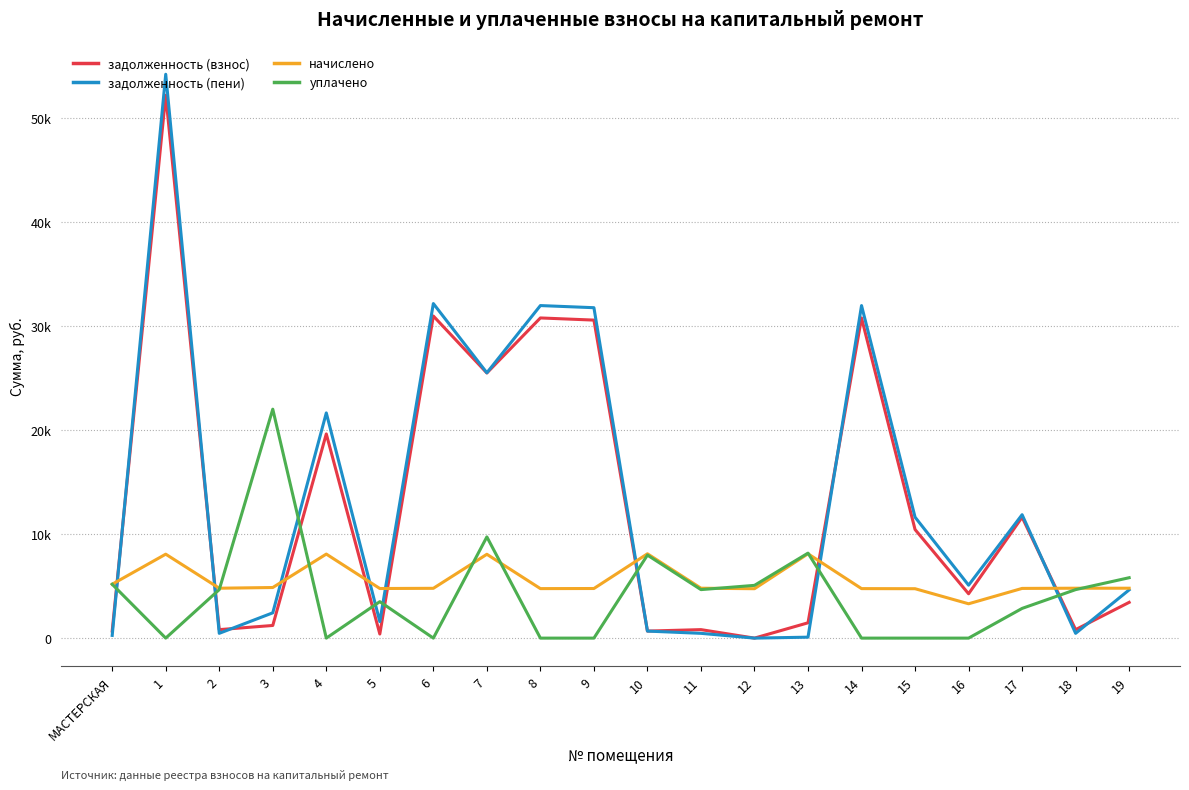

Does the chart display data point markers on the line(s)?

No